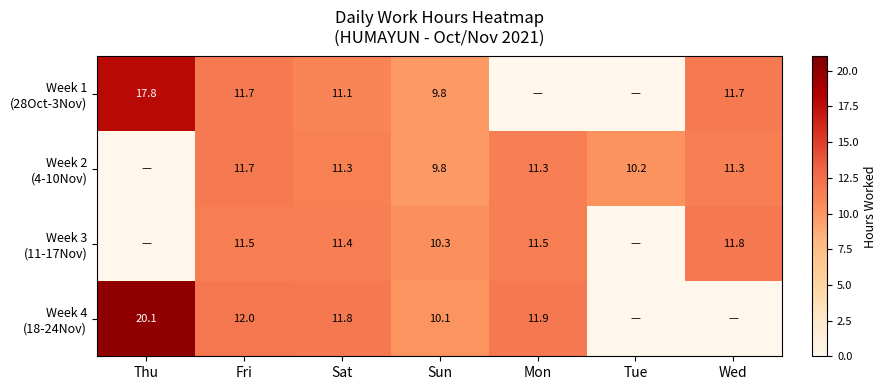

What is the difference between the highest and lowest values at Sat?

0.7